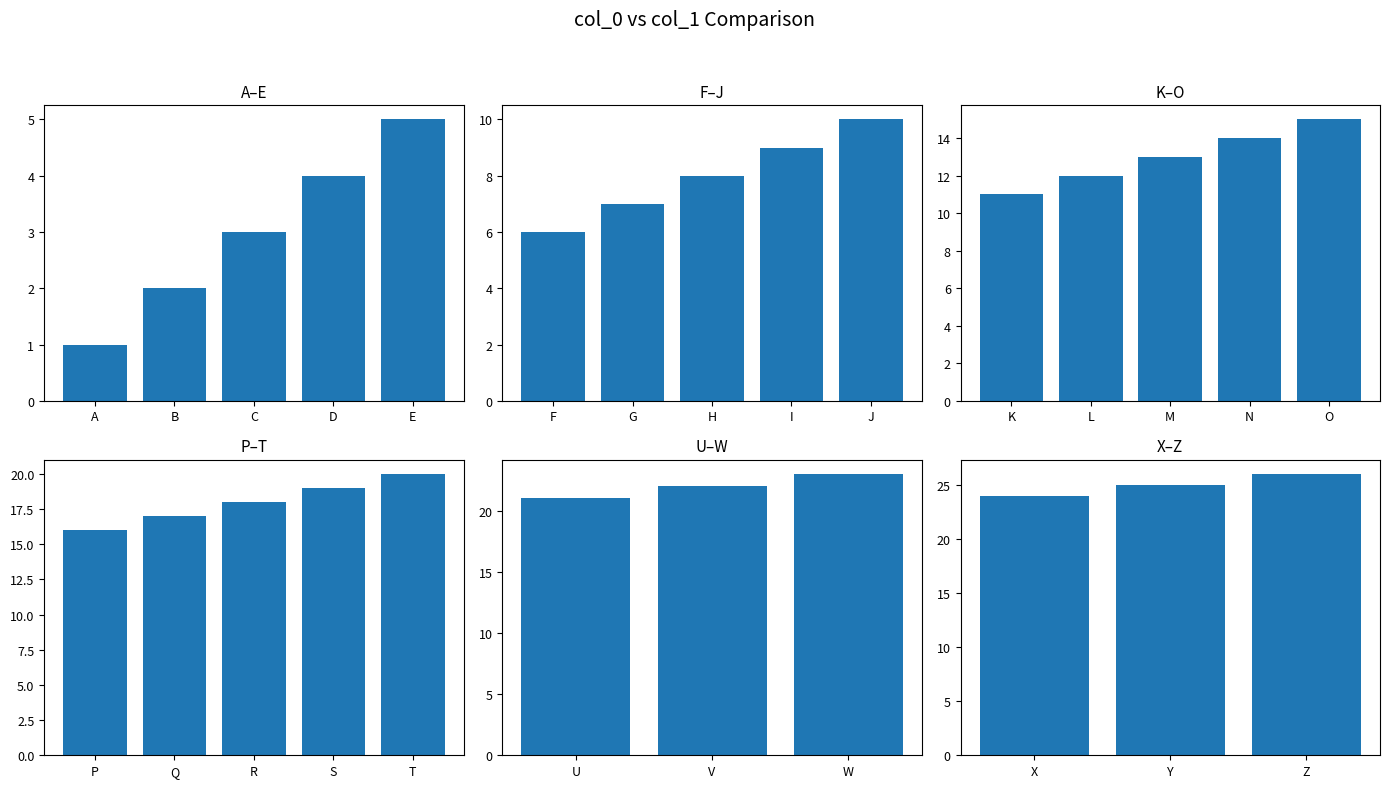

Reading left to right, extract all data points from this chart.

A=1	B=2	C=3	D=4	E=5	F=6	G=7	H=8	I=9	J=10	K=11	L=12	M=13	N=14	O=15	P=16	Q=17	R=18	S=19	T=20	U=21	V=22	W=23	X=24	Y=25	Z=26